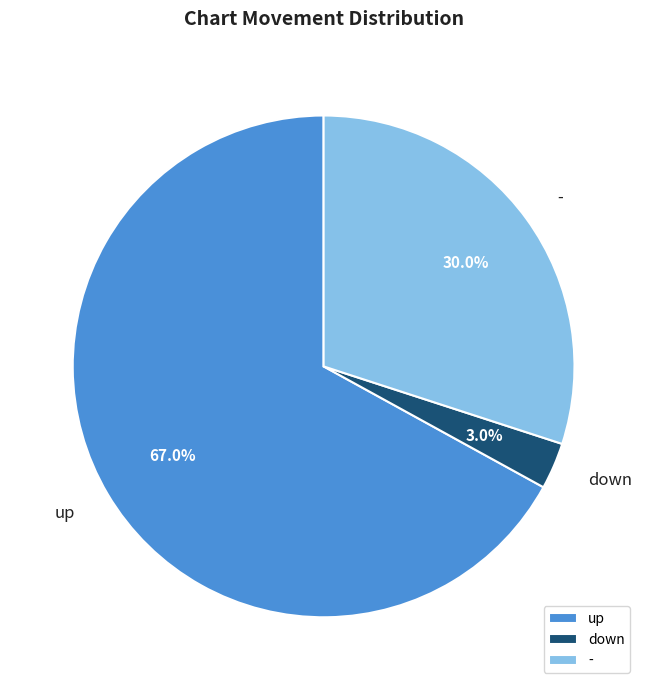

Which has a higher value, down or -?

-